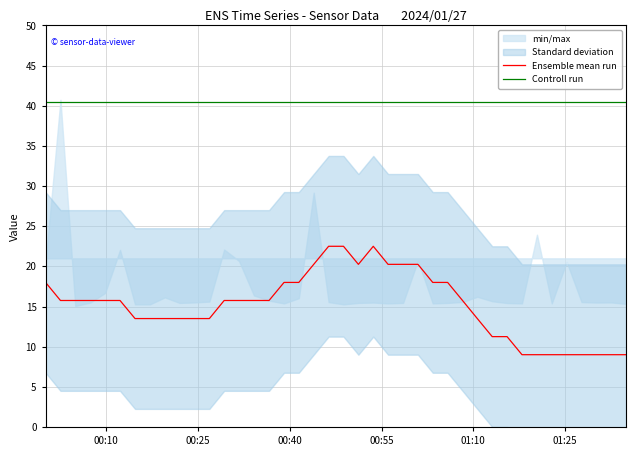

Does the chart display data point markers on the line(s)?

No